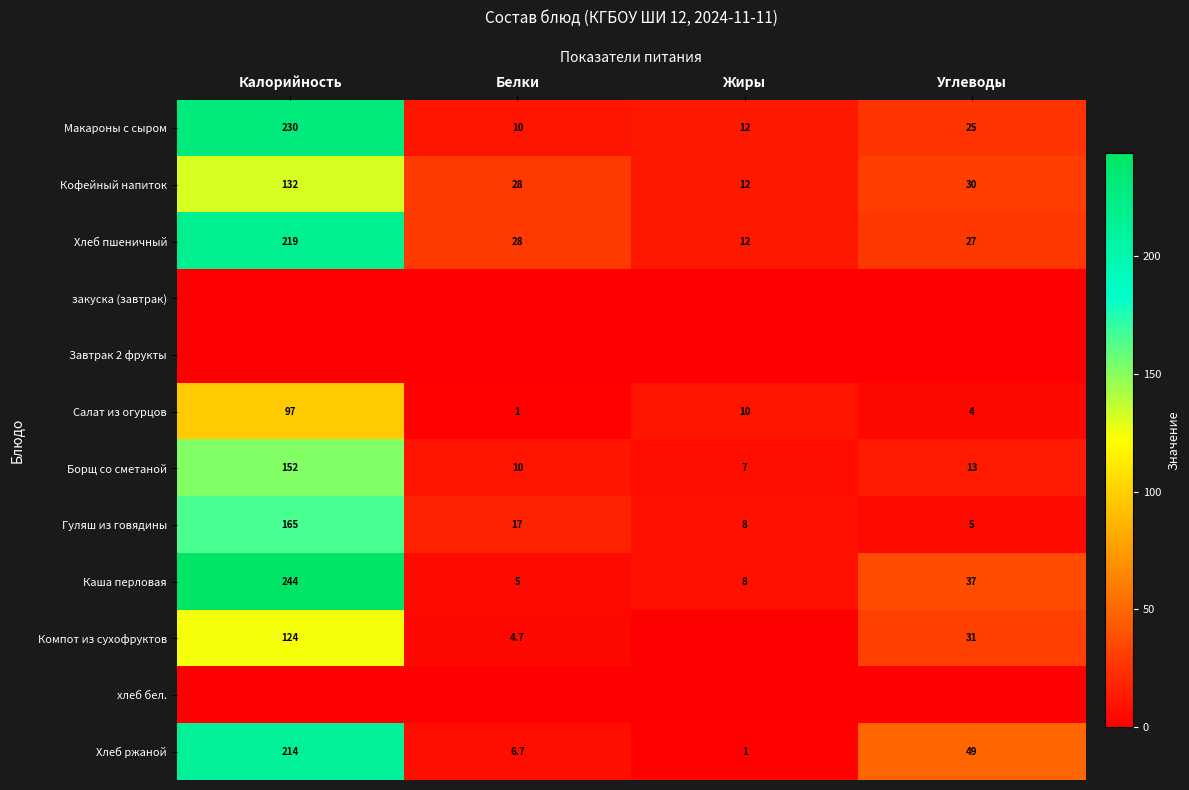

Is it true that Каша перловая equals 10.0 at Углеводы?

False